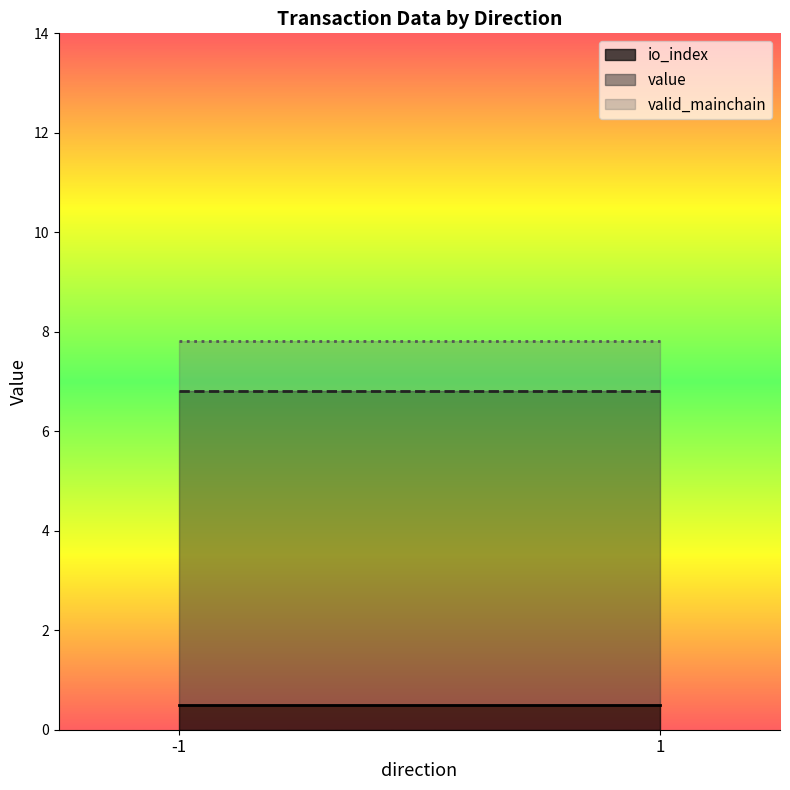

Is it true that value equals 0.0 at -1?

False